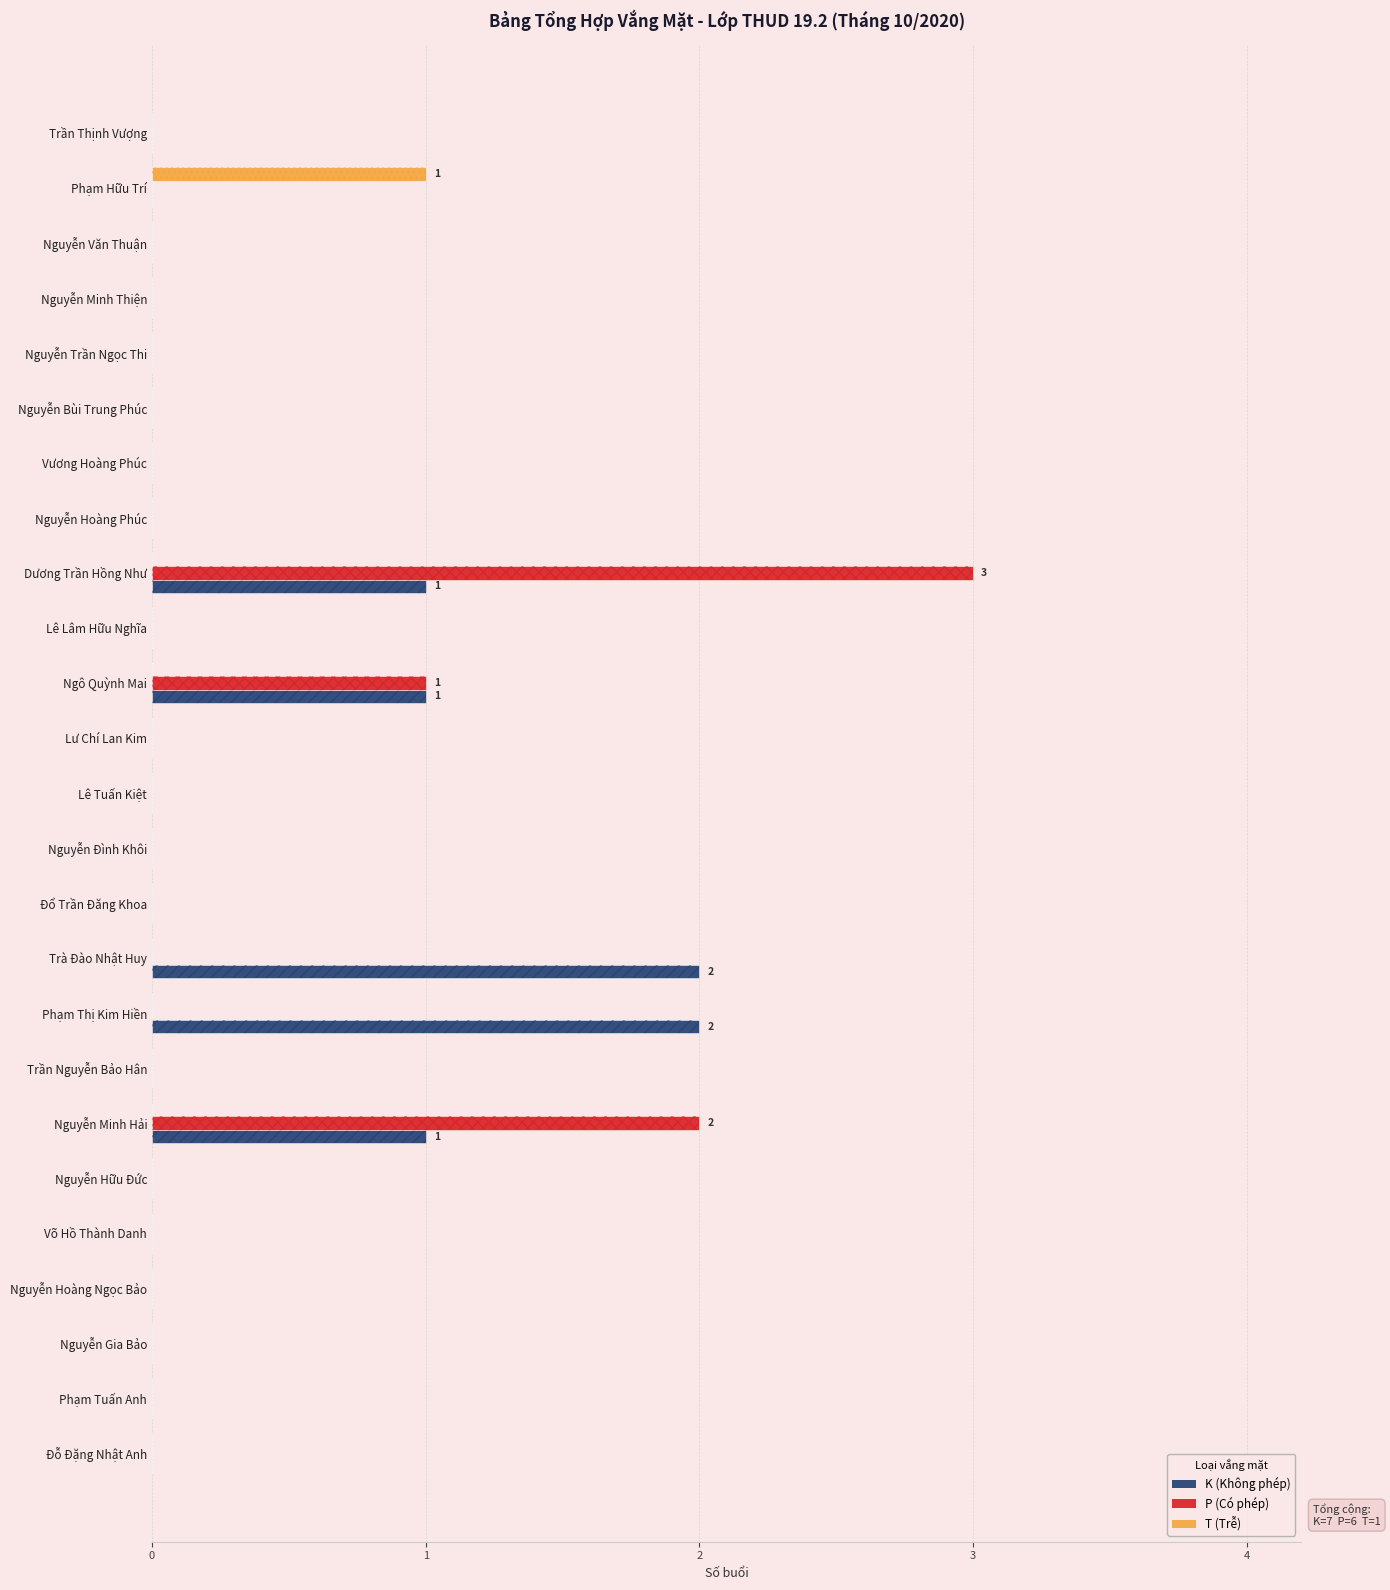

How many groups of bars are there?

25